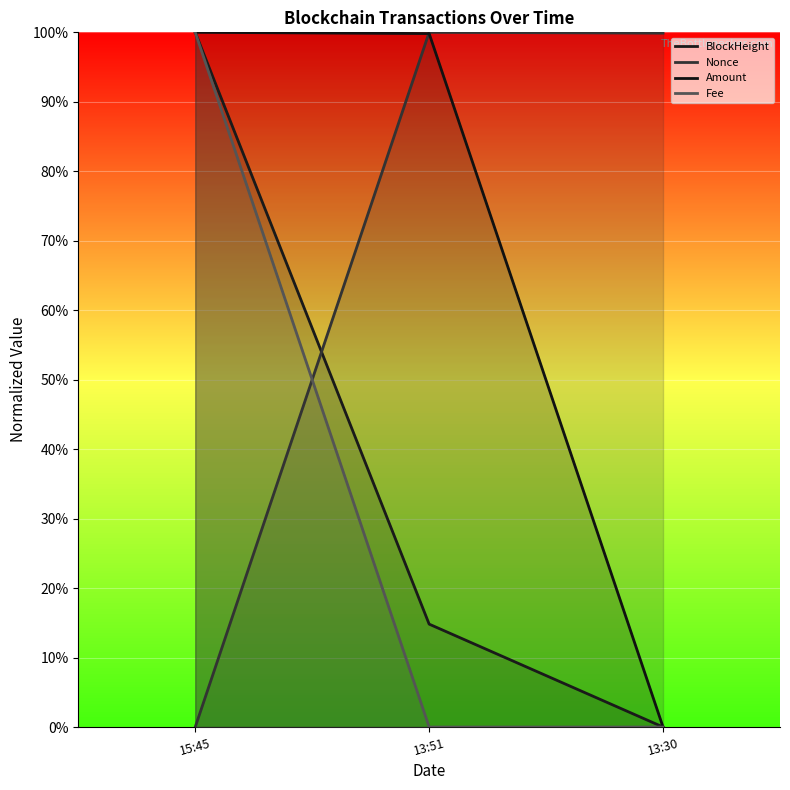

Is the value of Fee at 13:51 greater than the value of Nonce at 13:30?

No